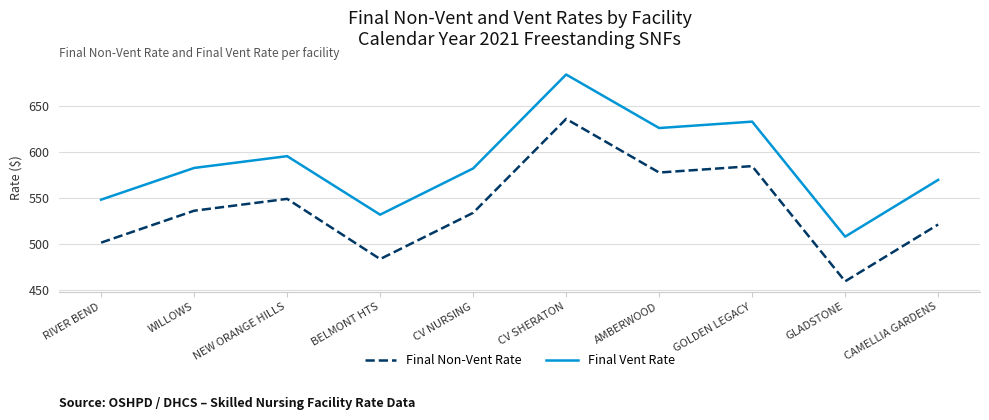

How many lines are shown in the chart?

2